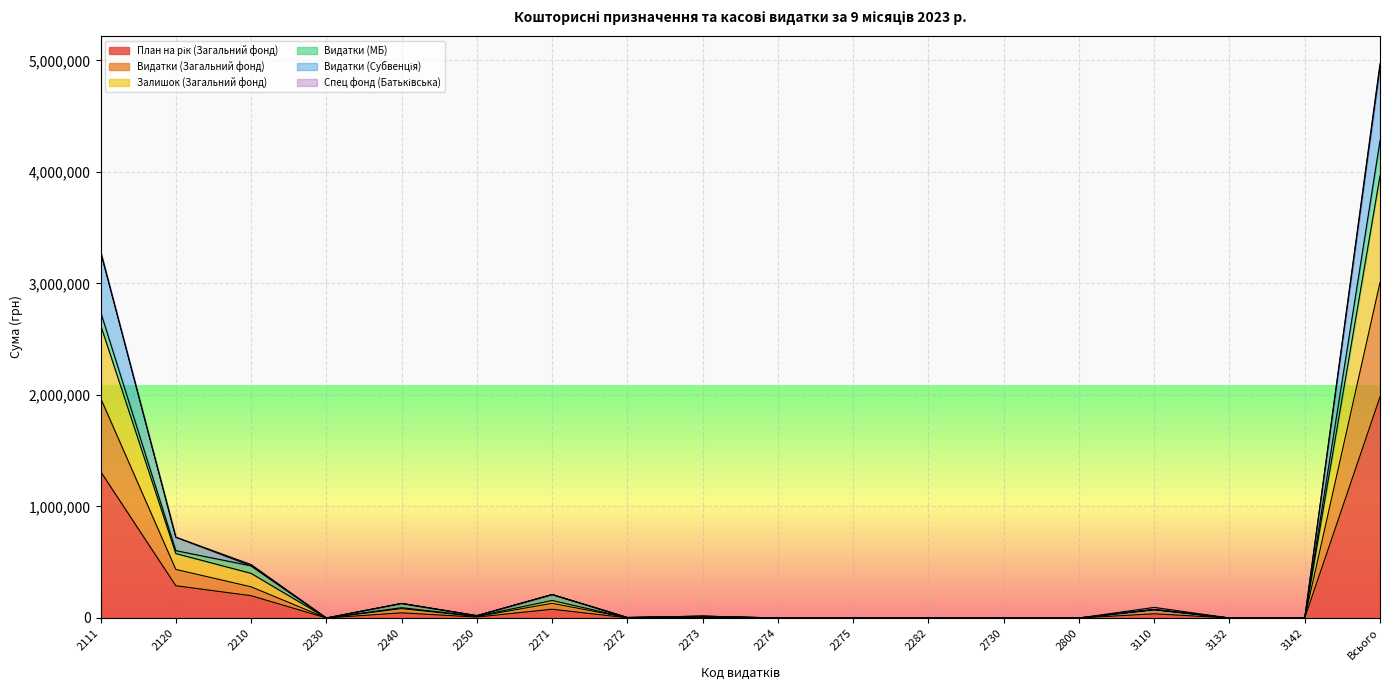

Where is the first local maximum for План на рік (Загальний фонд)?

2240